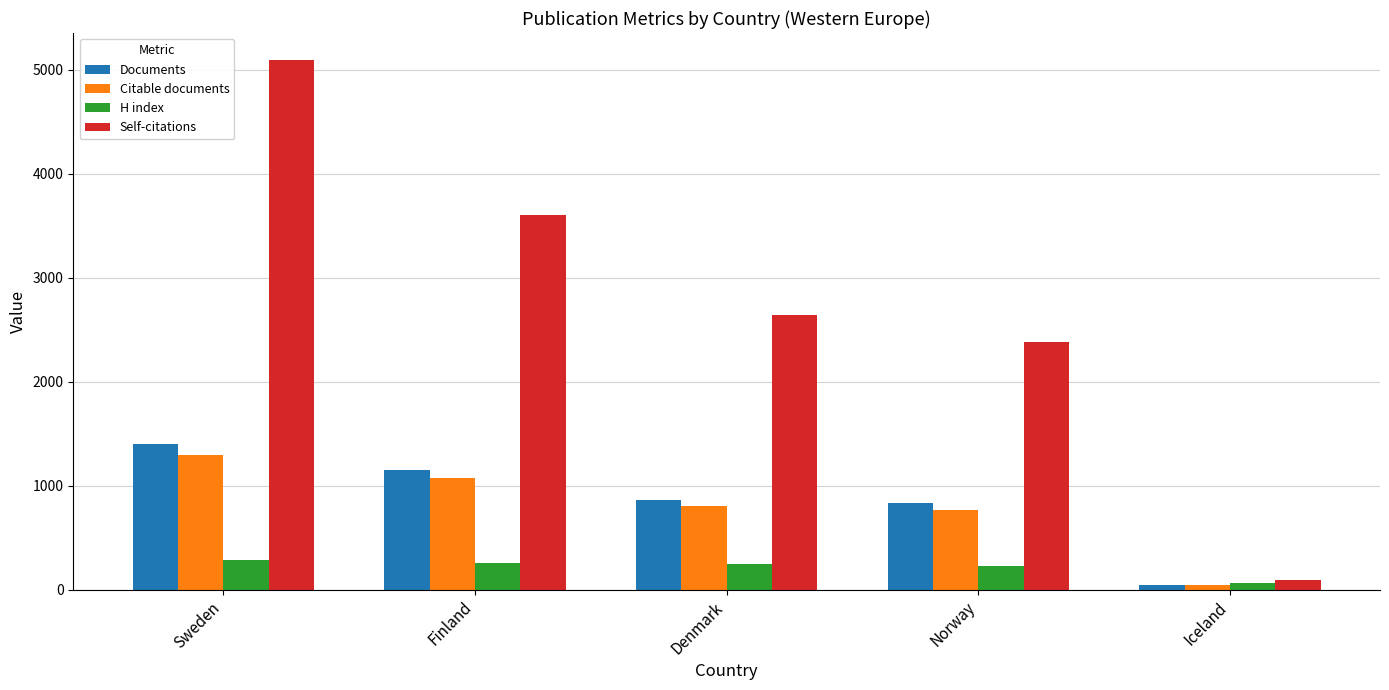

What is the minimum value shown in the chart?

43